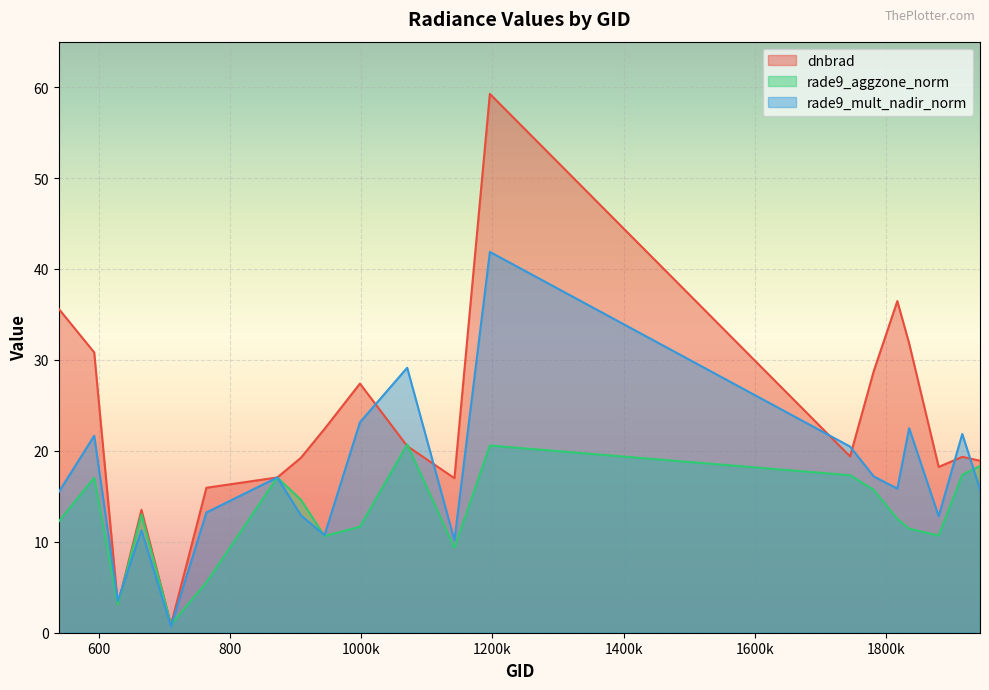

Reading left to right, transcribe all the data shown in this chart.

dnbrad: 539=35.6	593=30.8	629=3.1	665=13.5	710=0.9	764=15.9	872=17.1	908=19.2	944=22.4	998=27.4	1070=20.5	1142=17.0	1196=59.3	1745=19.4	1781=28.8	1817=36.5	1835=31.8	1880=18.2	1916=19.3	1943=18.9
rade9_aggzone_norm: 539=12.2	593=17.0	629=3.1	665=13.0	710=0.9	764=5.5	872=17.1	908=14.6	944=10.6	998=11.7	1070=20.7	1142=9.3	1196=20.6	1745=17.3	1781=15.7	1817=12.5	1835=11.4	1880=10.7	1916=17.4	1943=18.3
rade9_mult_nadir_norm: 539=15.5	593=21.7	629=3.5	665=11.3	710=0.7	764=13.2	872=17.1	908=12.9	944=10.7	998=23.1	1070=29.1	1142=10.2	1196=41.9	1745=20.5	1781=17.2	1817=15.8	1835=22.5	1880=12.8	1916=21.9	1943=15.8